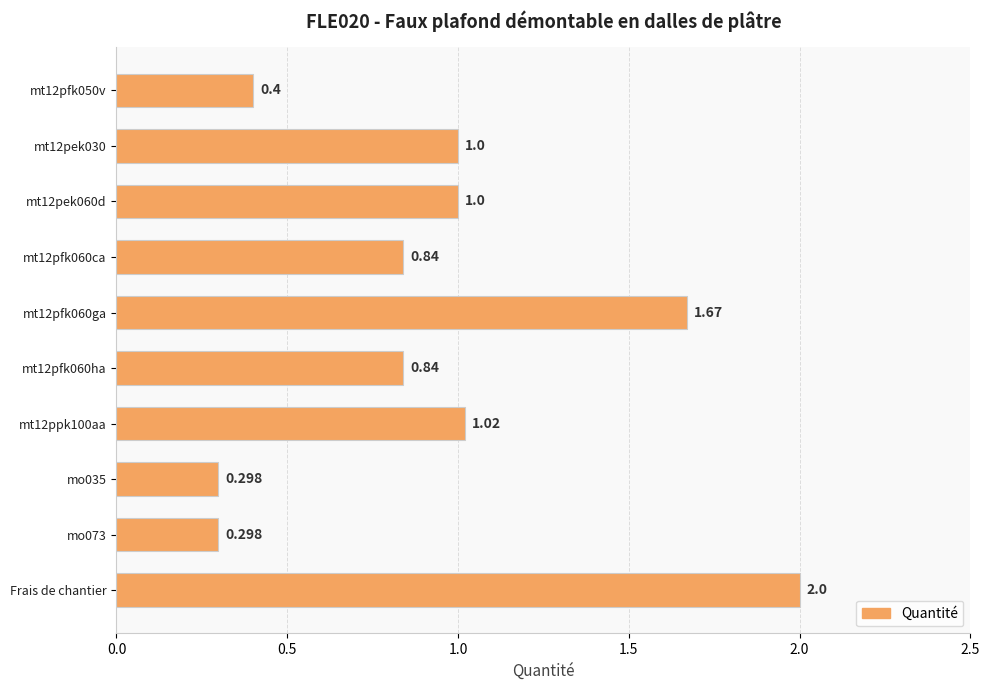

Which category has the highest value across all series?

Frais de chantier